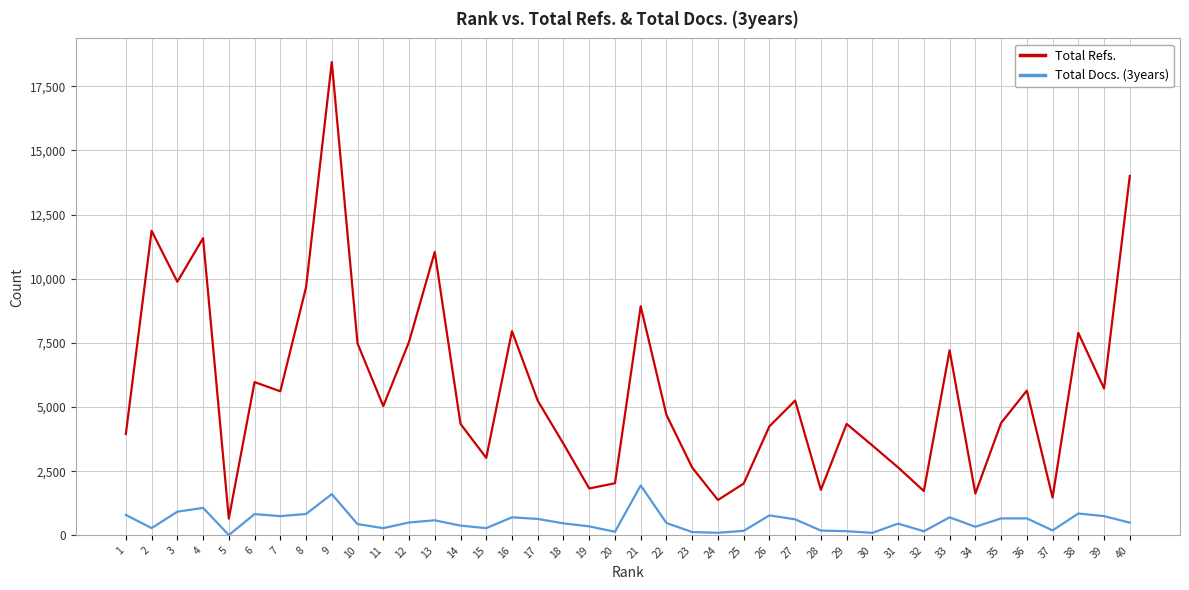

Which series has the widest spread of values?

Total Refs.